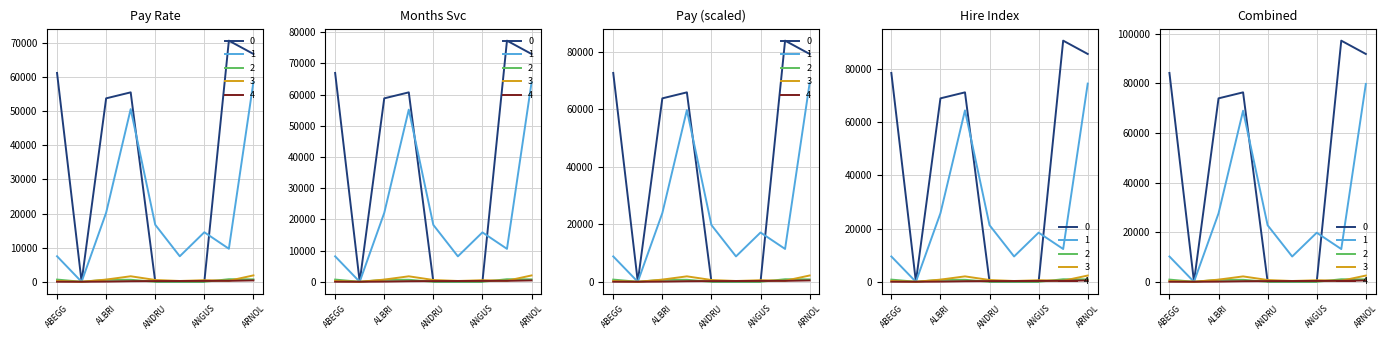

How many intersections are there between Months of Service and Pay Rate?

2